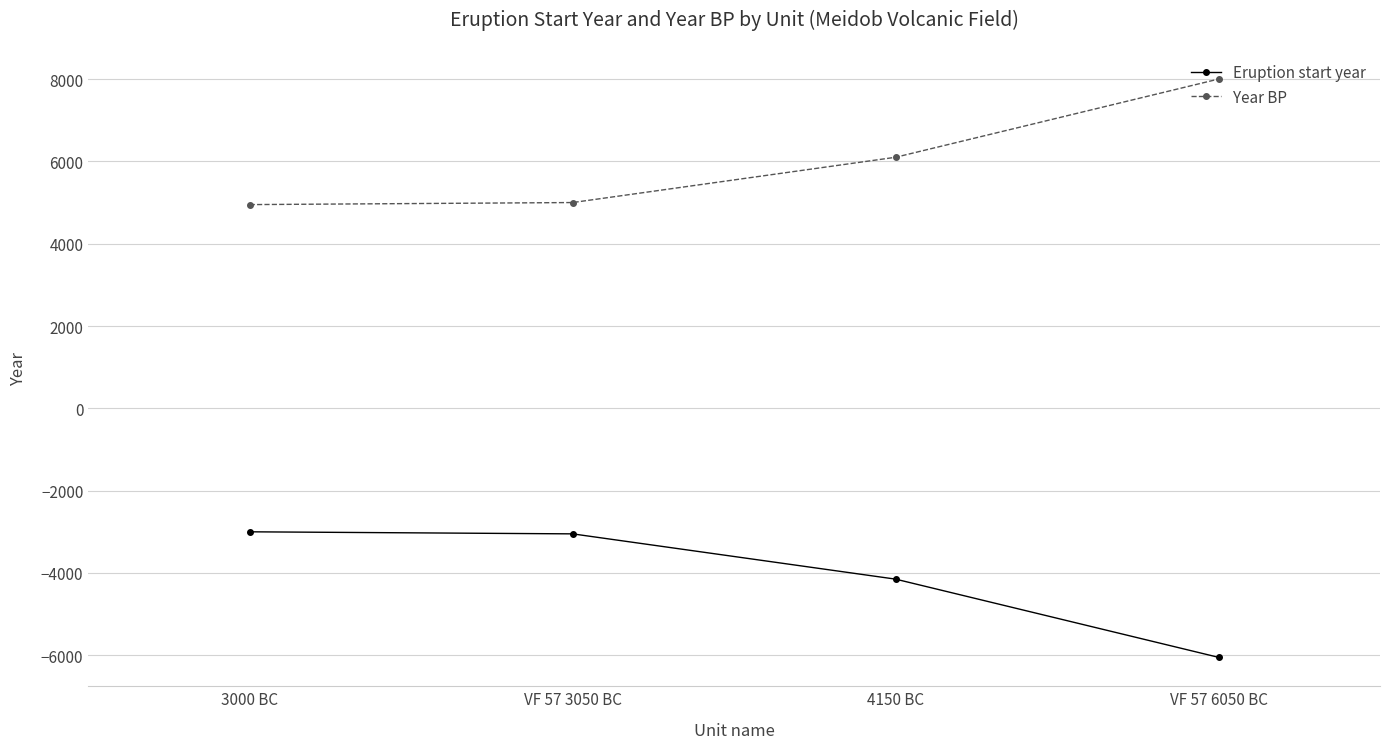

Which label corresponds to the largest value in the chart?

VF 57 6050 BC